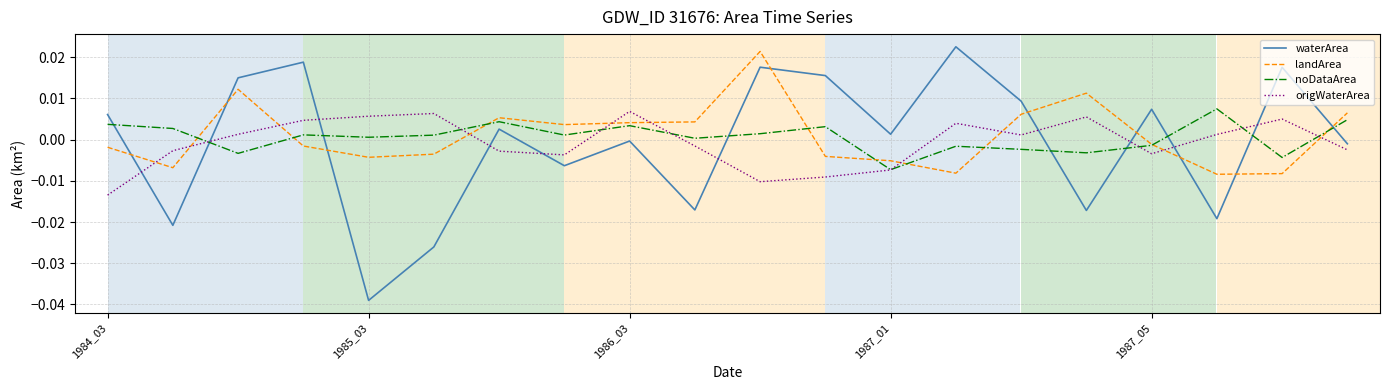

Does the chart have visible grid lines?

Yes